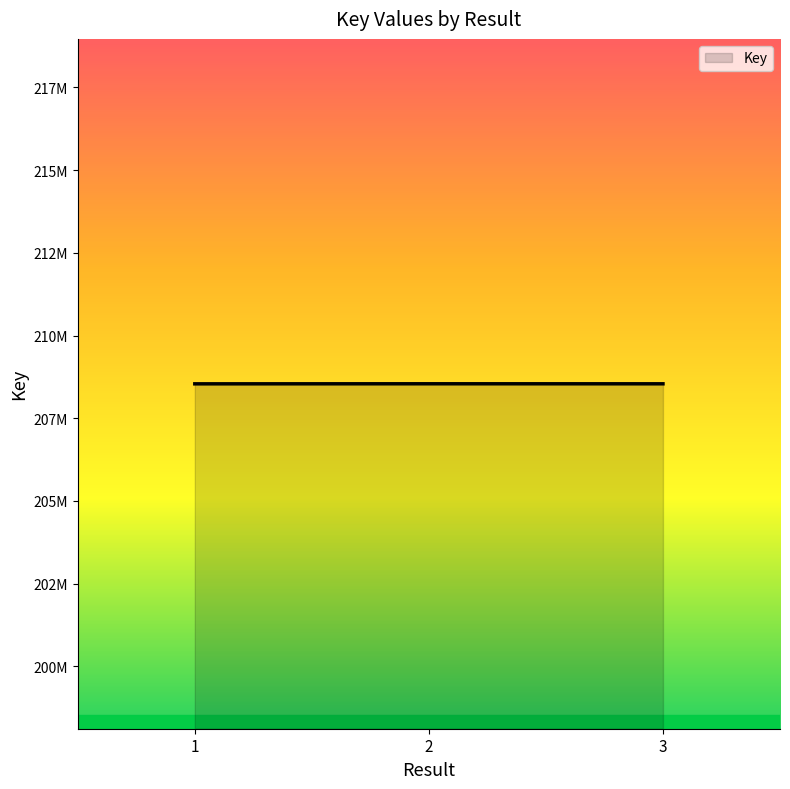

Reading left to right, list all the values displayed in this chart.

1=208540606	2=208542485	3=208541582